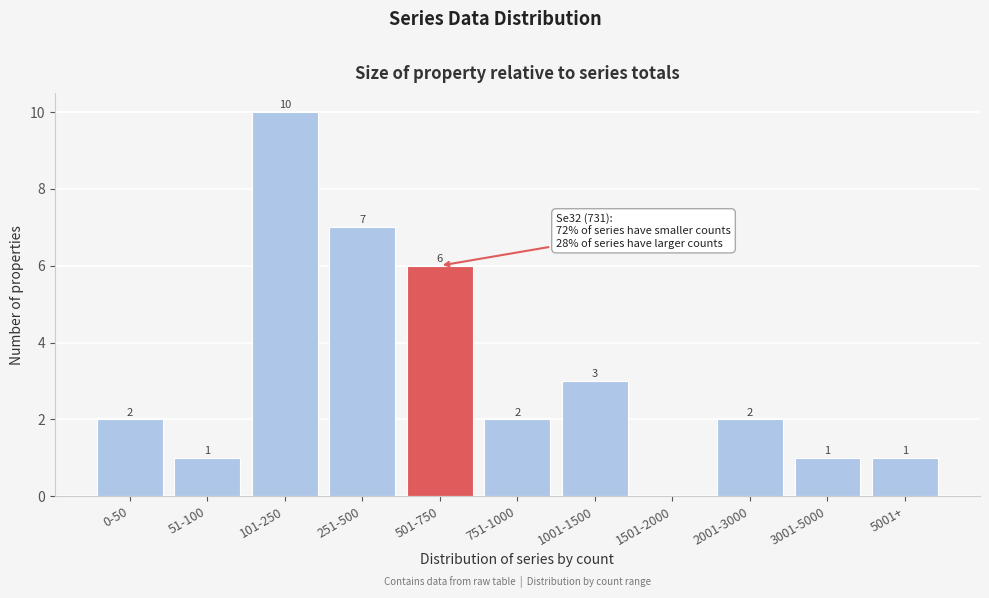

Reading left to right, list all the values displayed in this chart.

0-50=2	51-100=1	101-250=10	251-500=7	501-750=6	751-1000=2	1001-1500=3	1501-2000=0	2001-3000=2	3001-5000=1	5001+=1